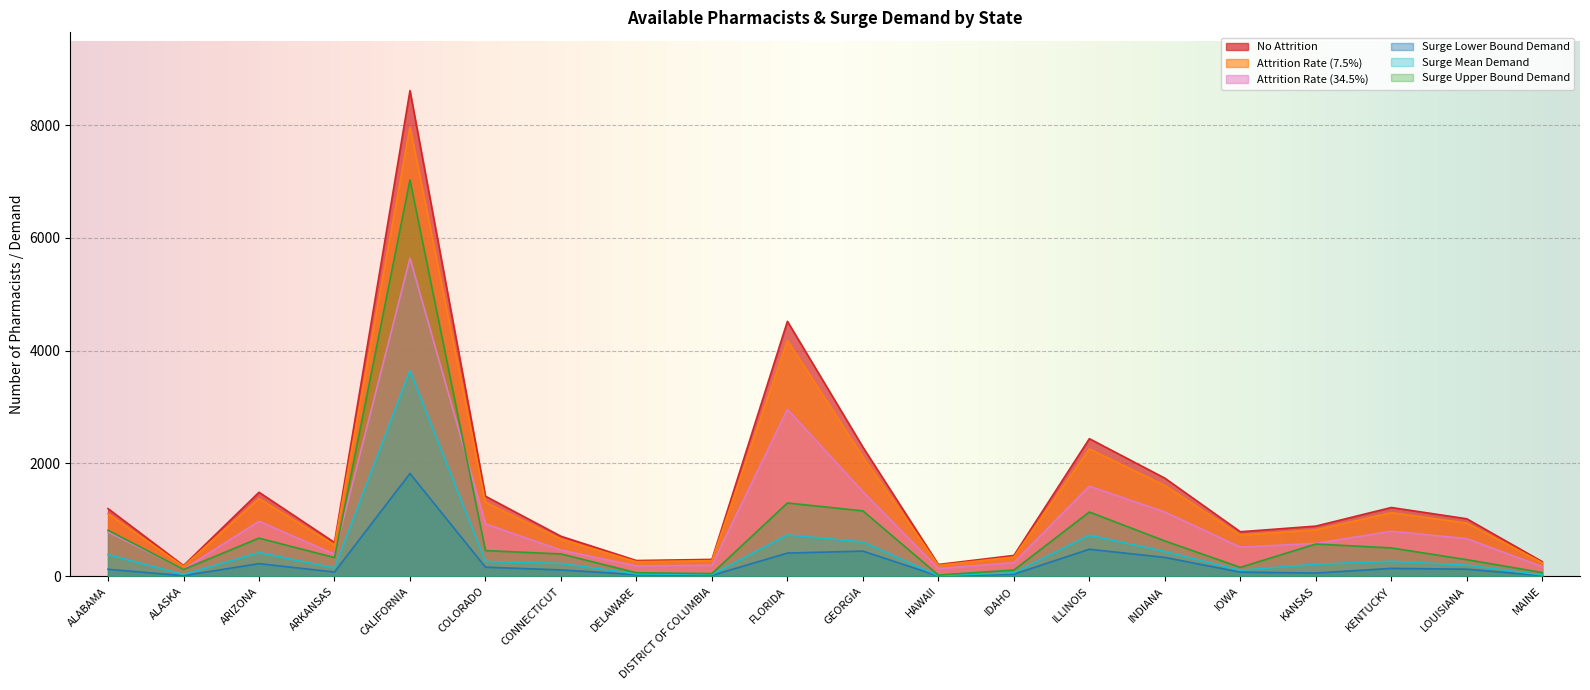

Which series has the largest range (max minus min)?

No Attrition